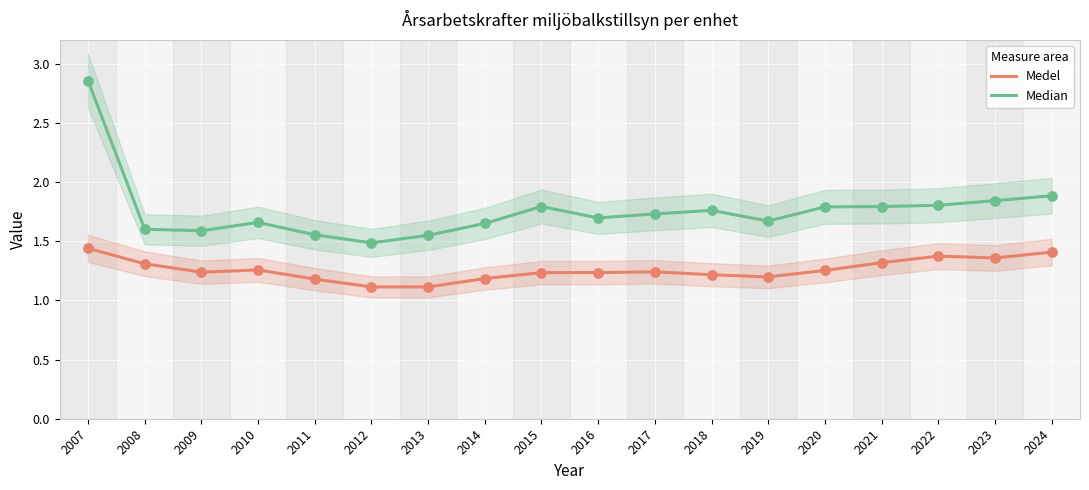

Which series contains the highest Y value?

Median